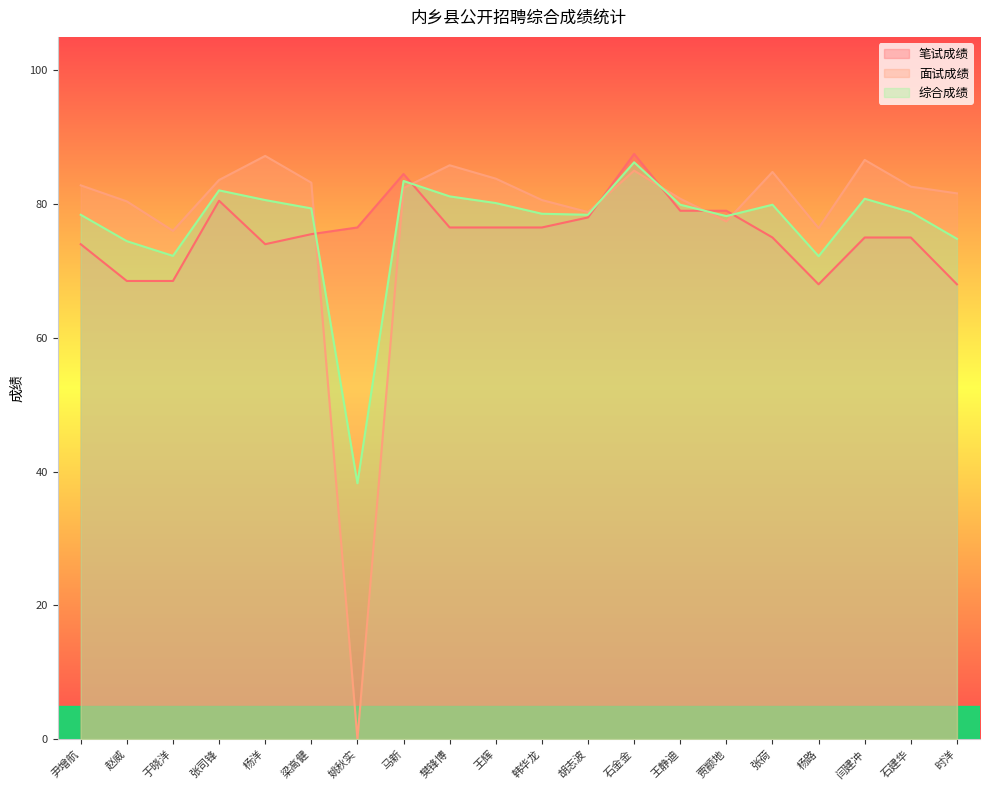

Which series has the widest spread of values?

面试成绩